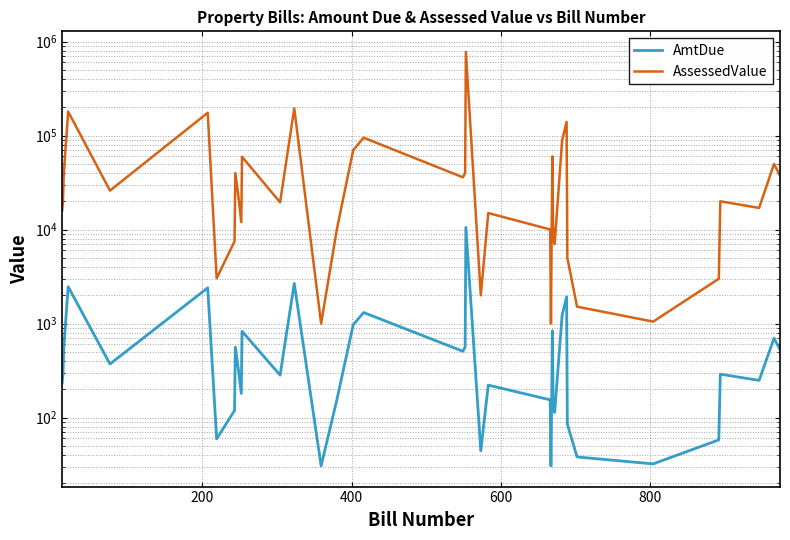

What is the maximum value for AmtDue?

10574.0